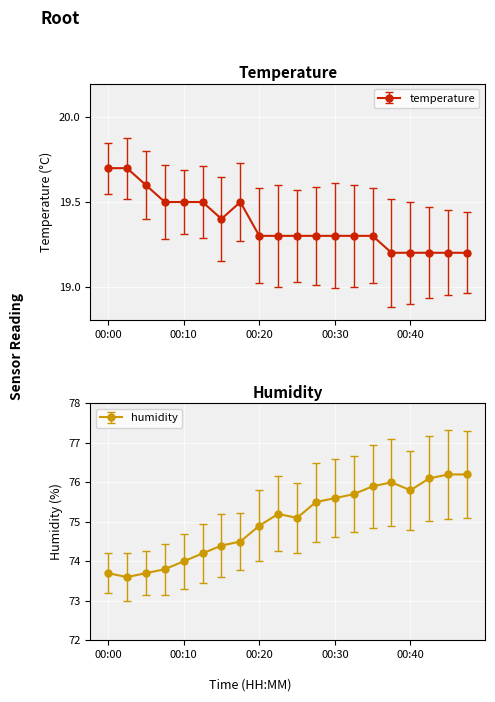

At which label does humidity reach its peak?

00:45